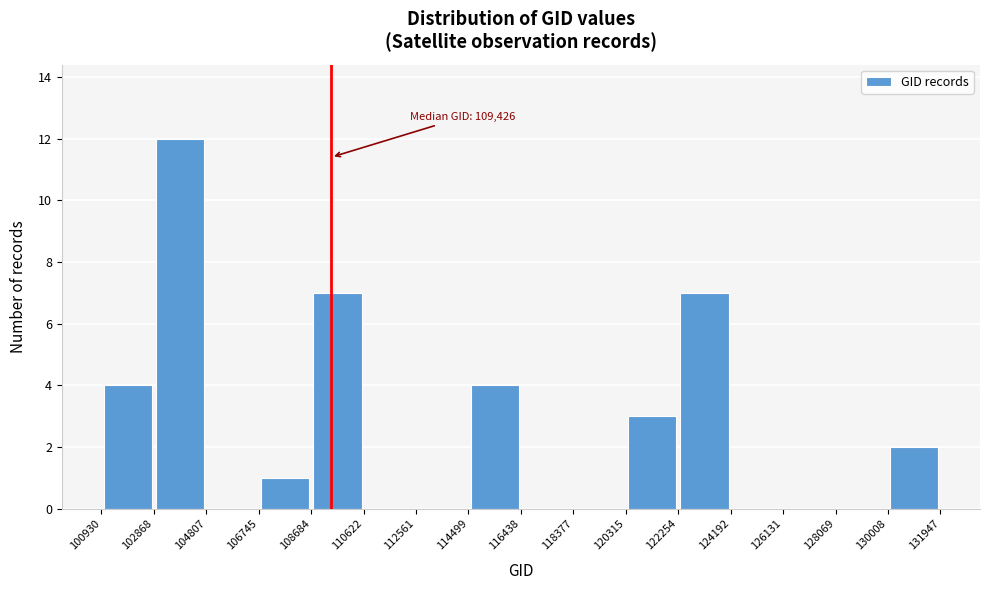

Over which range of the x-axis is the bar tallest?

102868 to 104807